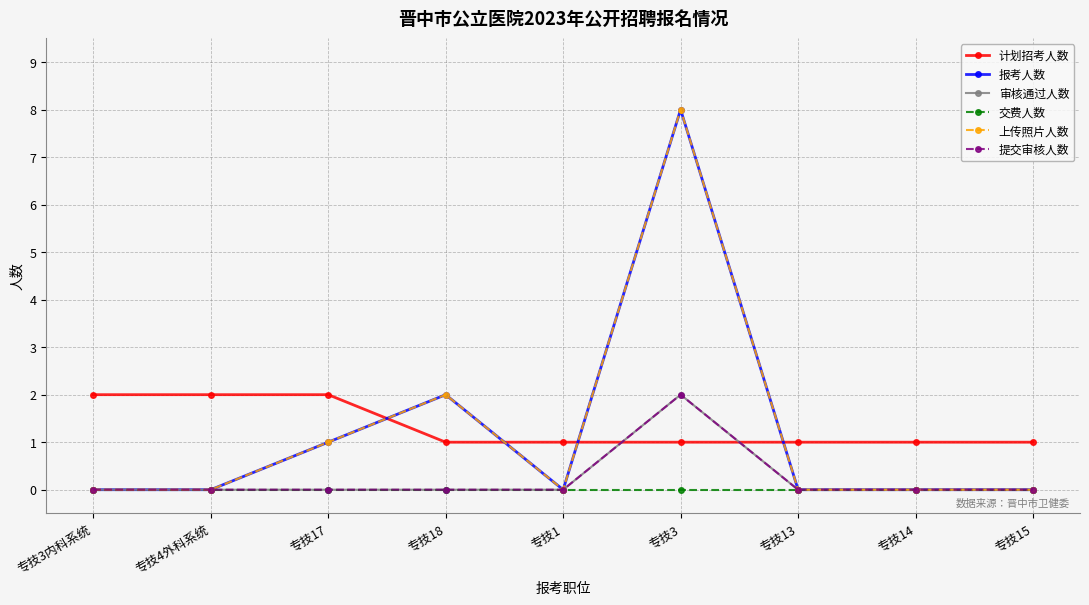

List the series in order of their peak value, highest first.

报考人数, 上传照片人数, 计划招考人数, 审核通过人数, 提交审核人数, 交费人数